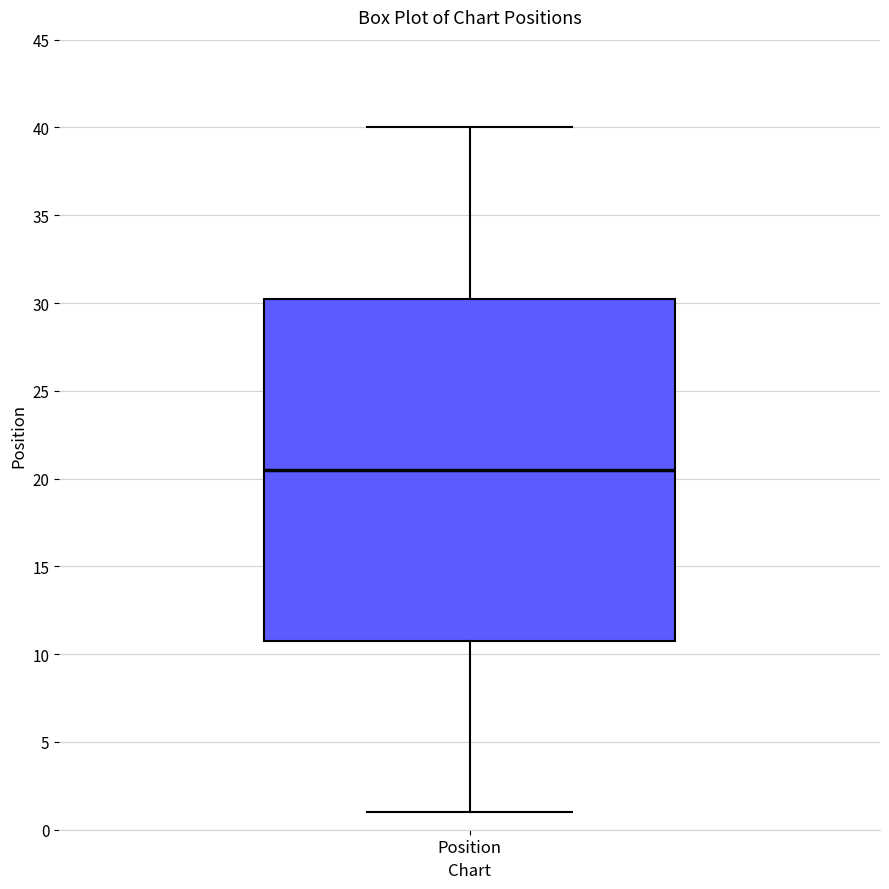

Where is the lower edge of the box for Position on the y-axis? The values are not printed on the chart, so give them approximately, as read against the axis.

11.0